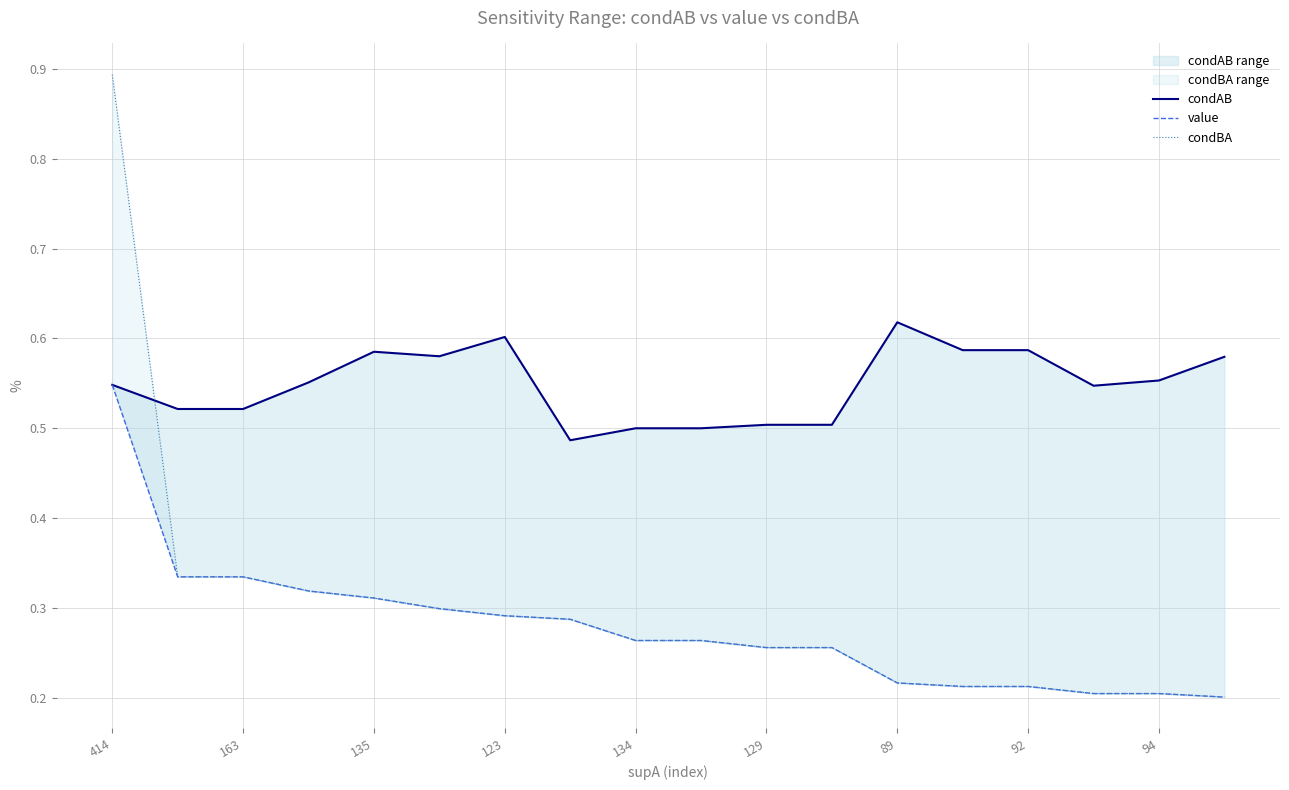

How many condBA values are between 0 and 1?

18